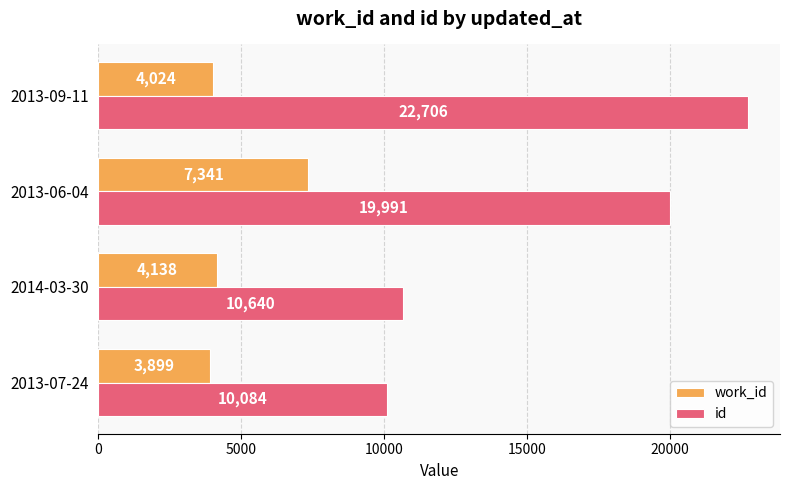

Which series has the widest spread of values?

id